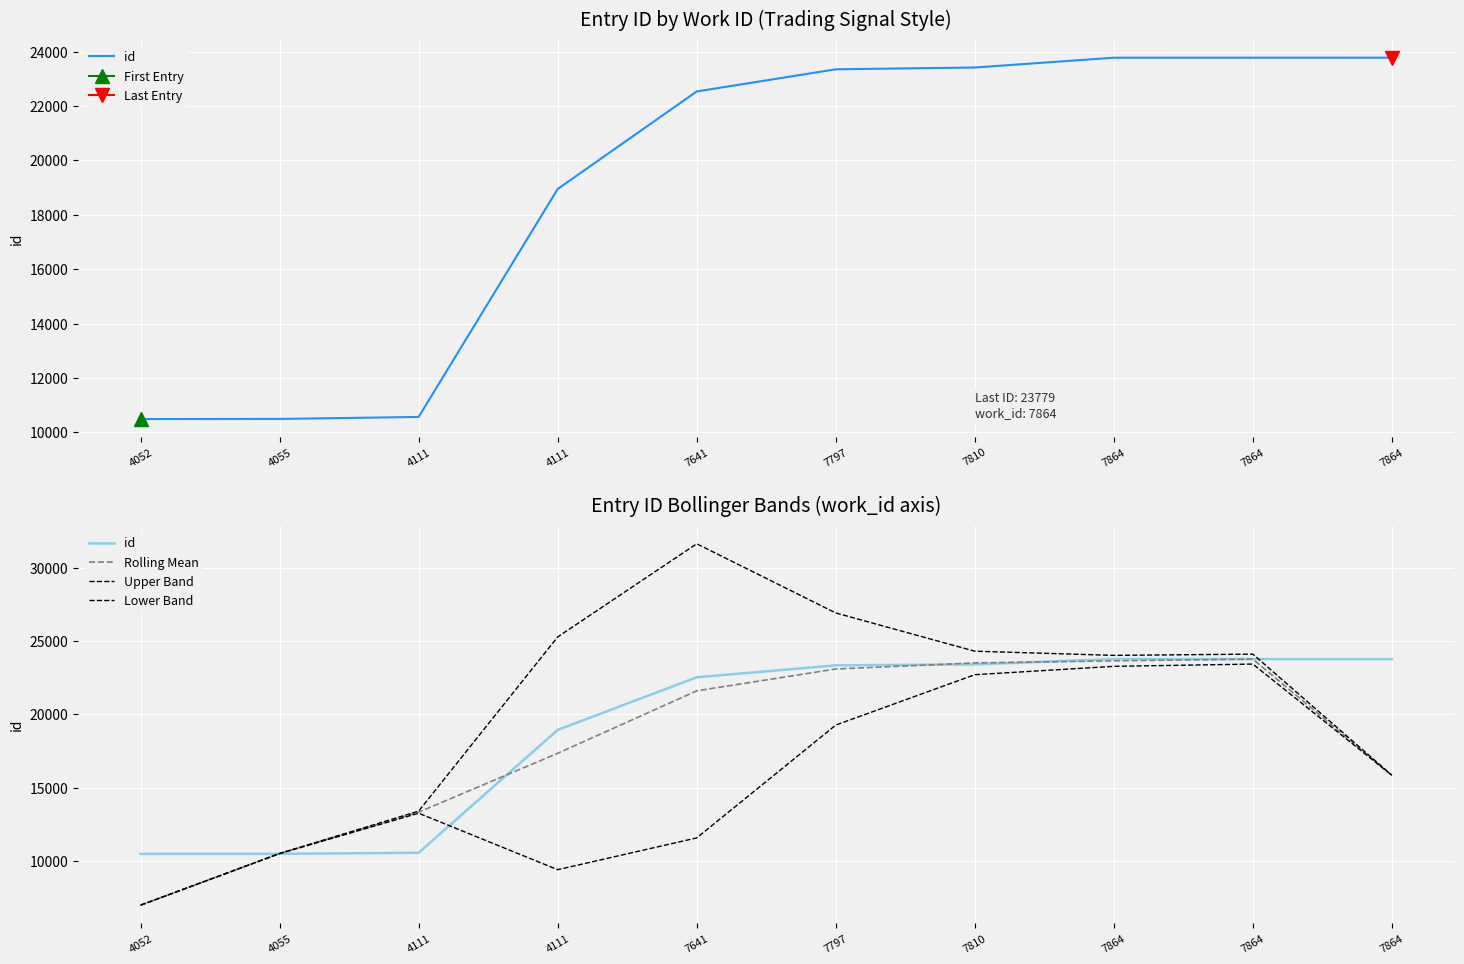

Which category has the lowest value in the Lower Band series?

4052